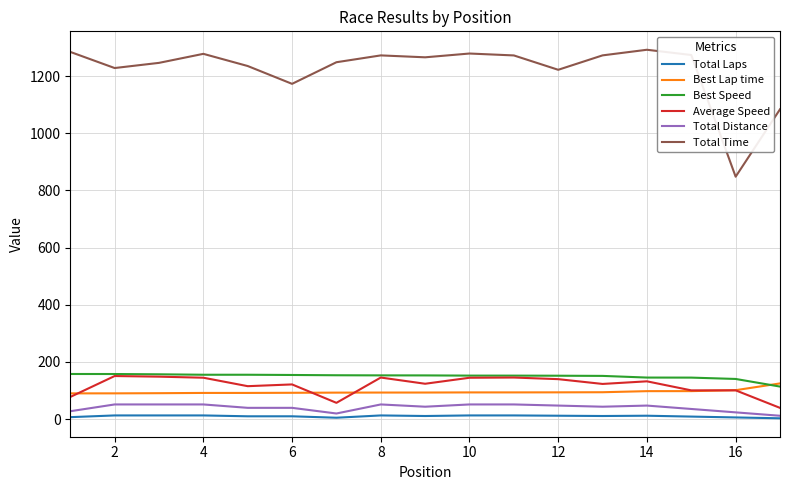

True or false: Total Distance and Best Speed intersect in this chart.

False